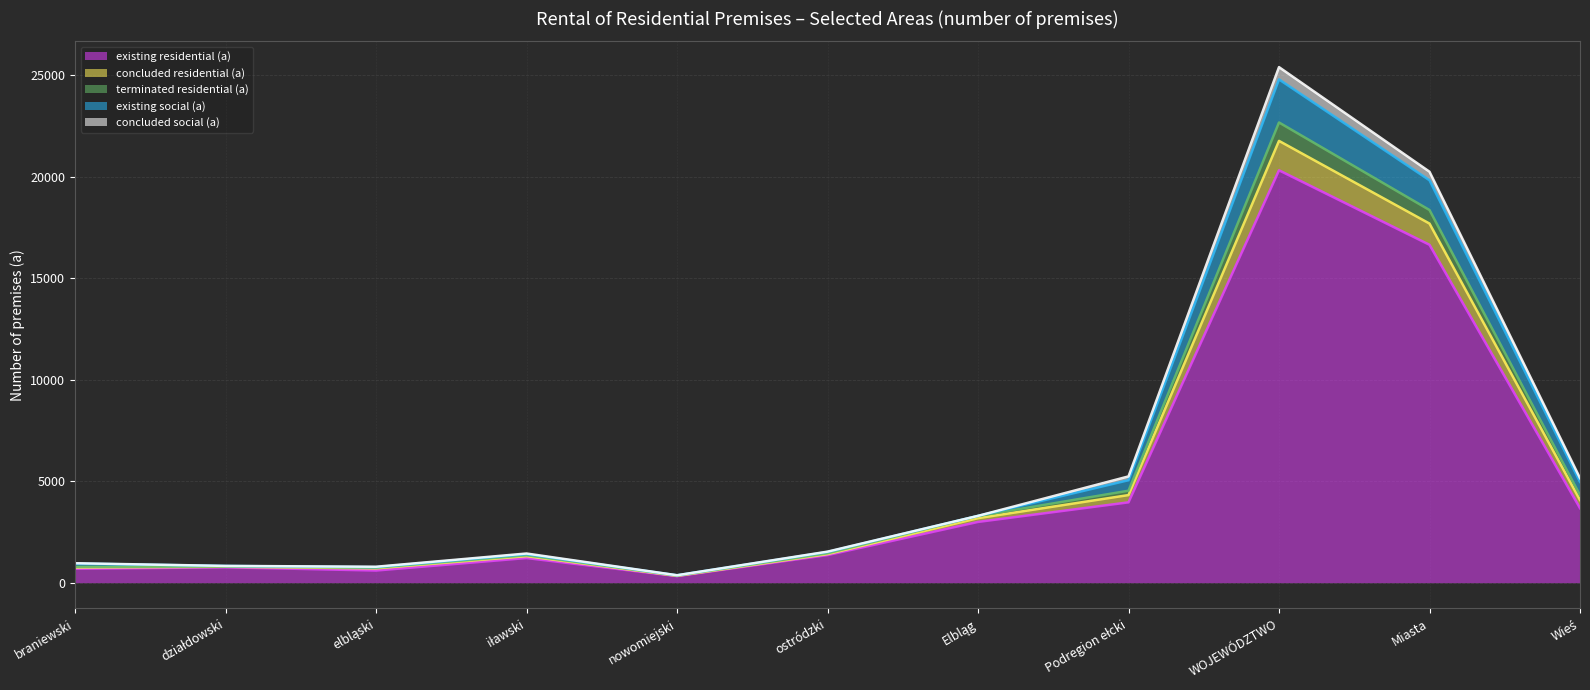

Does the chart display data point markers on the line(s)?

No